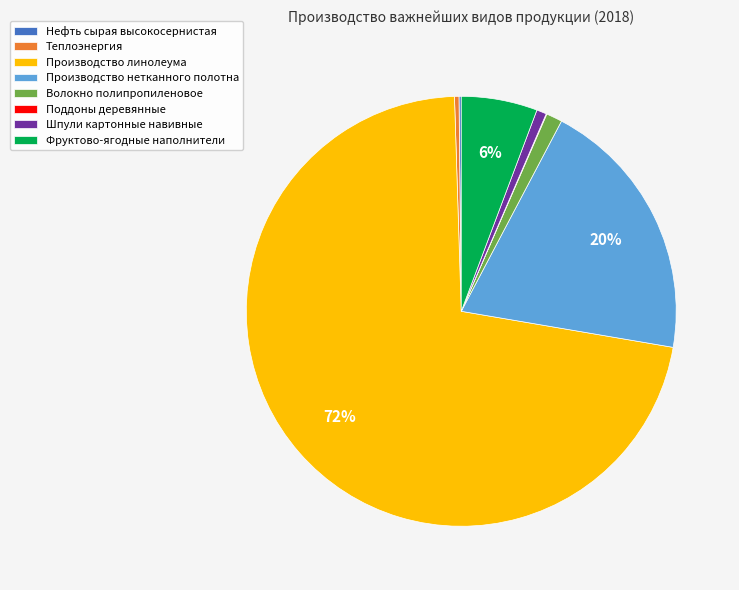

Combined, do Производство нетканного полотна and Шпули картонные навивные account for over 50%?

No